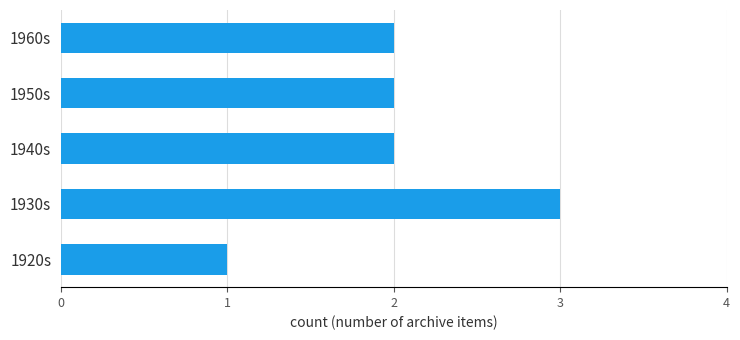

Is it true that the value at 1960s is 2?

True